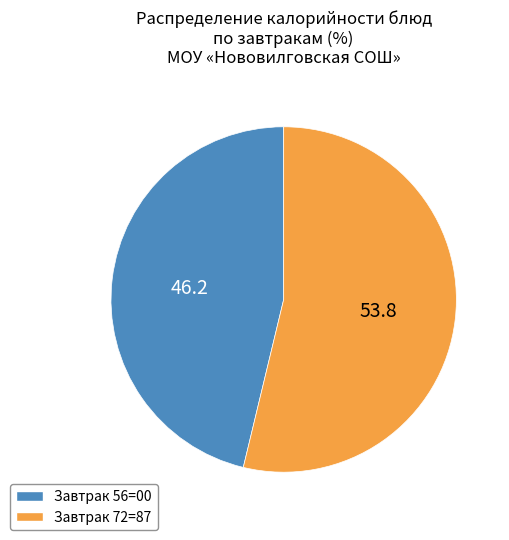

Is there any slice that represents more than half of the pie?

Yes